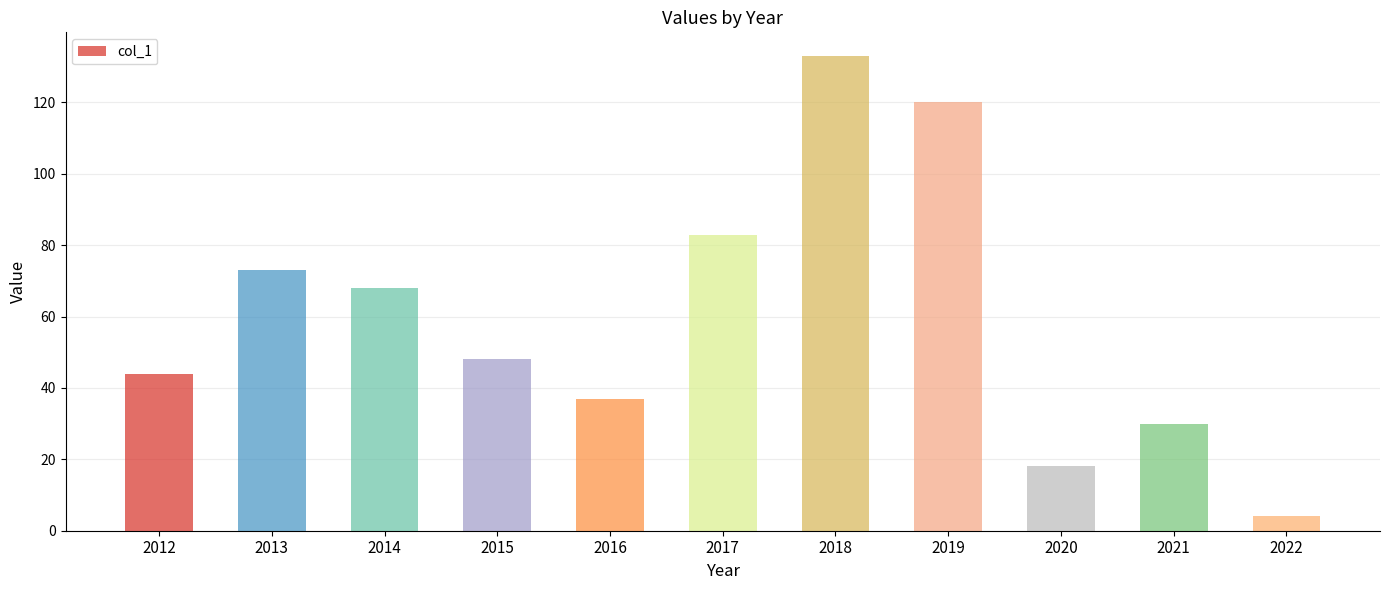

Rank the categories by value from lowest to highest.

2022, 2020, 2021, 2016, 2012, 2015, 2014, 2013, 2017, 2019, 2018